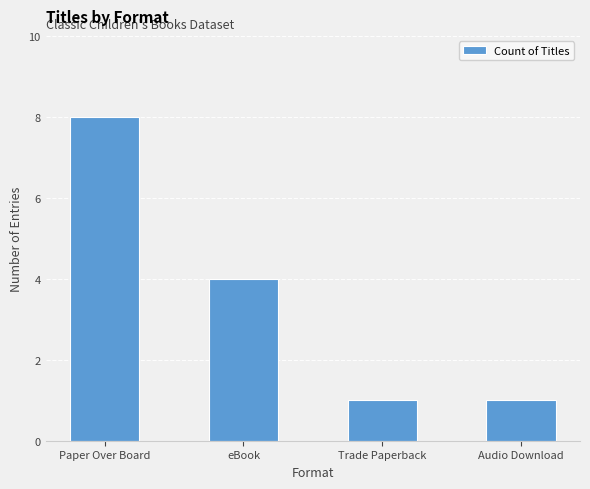

How many bars are there in total?

4